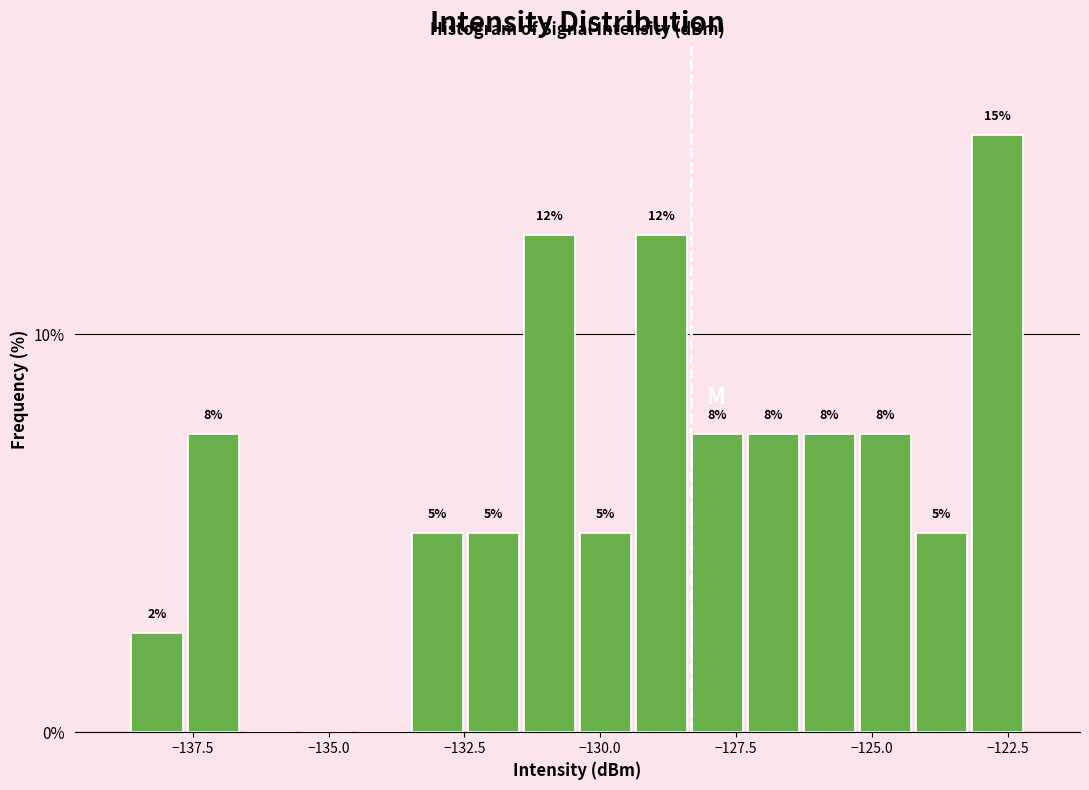

Around what value on the x-axis is the tallest bar? Give the approximate position of its centre, as read against the axis.

-122.5